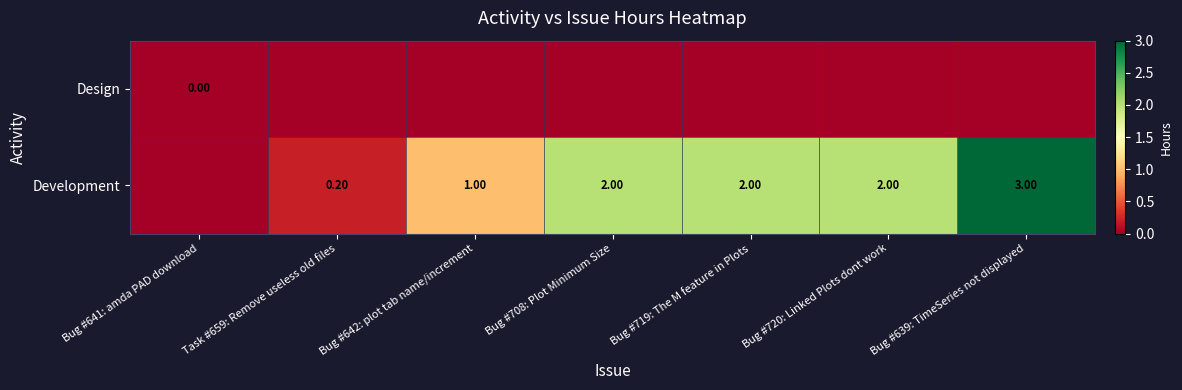

What is the difference between the Development values at Bug #719: The M feature in Plots and Bug #642: plot tab name/increment?

1.0